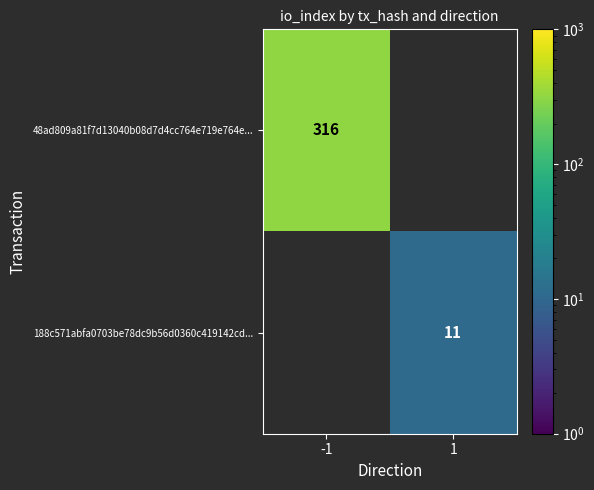

The 188c571abfa0703be78dc9b56d0360c419142cd... series shows 7 at 1. True or false?

False